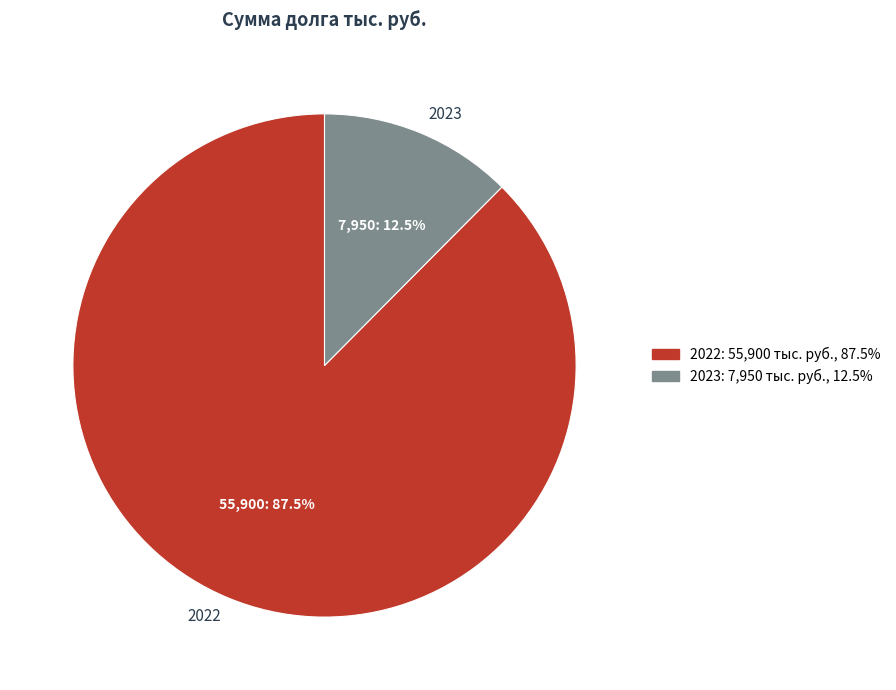

Count the number of slices in the pie.

2